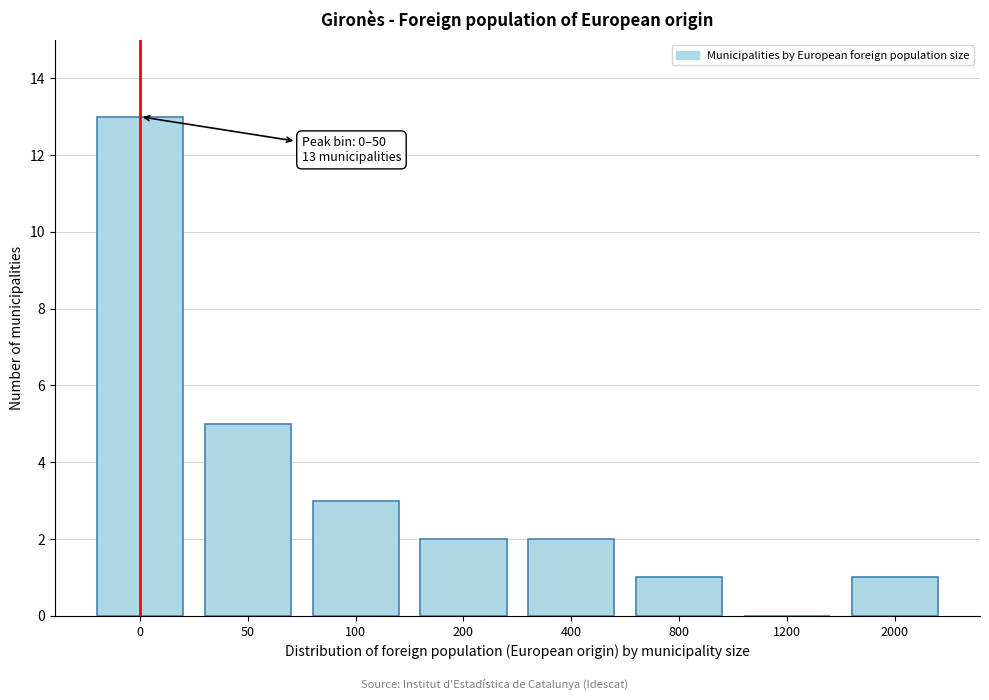

Reading left to right, what are all the values shown in this chart?

0=13	50=5	100=3	200=2	400=2	800=1	1200=0	2000=1